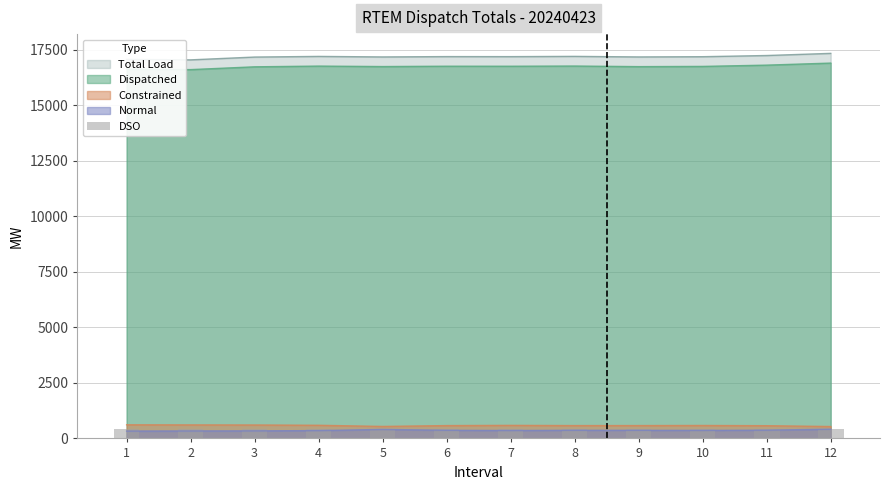

True or false: Dispatched and Constrained cross at least once.

False